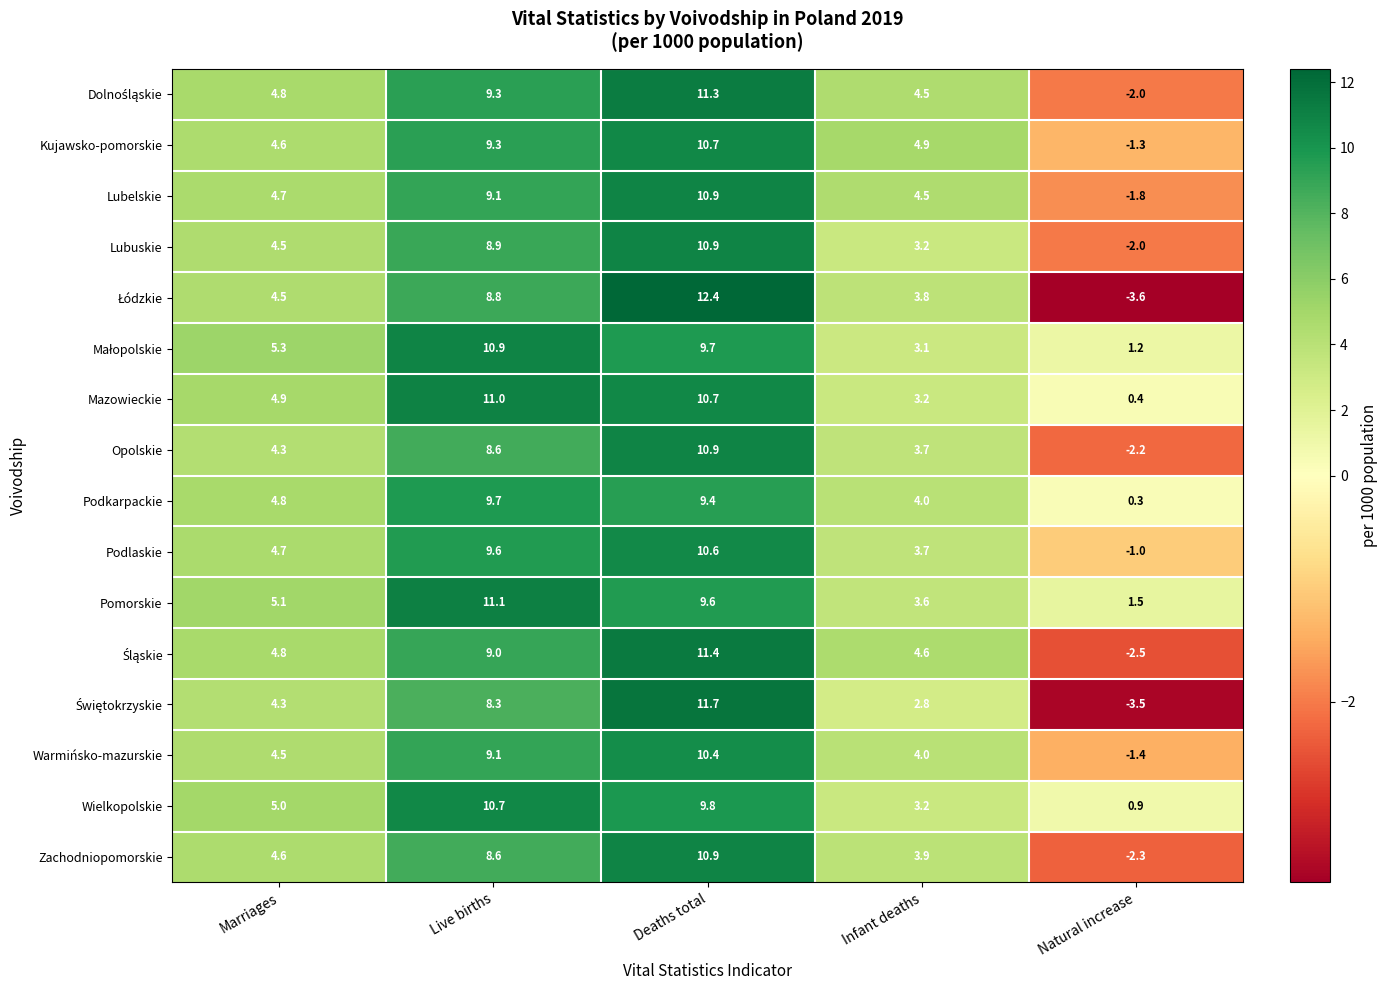

Which label corresponds to the largest value in the chart?

Deaths total